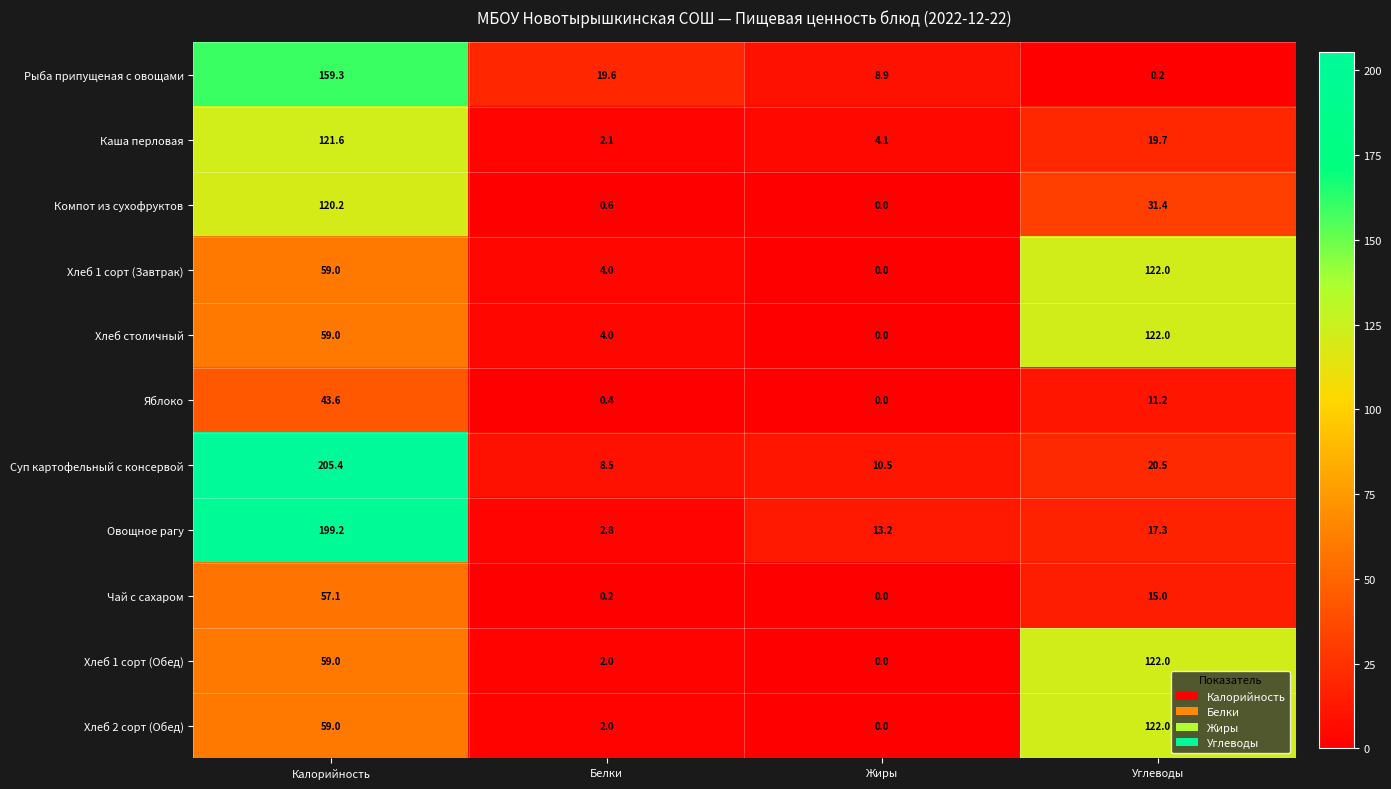

List the labels in order of Овощное рагу value, largest first.

Калорийность, Углеводы, Жиры, Белки